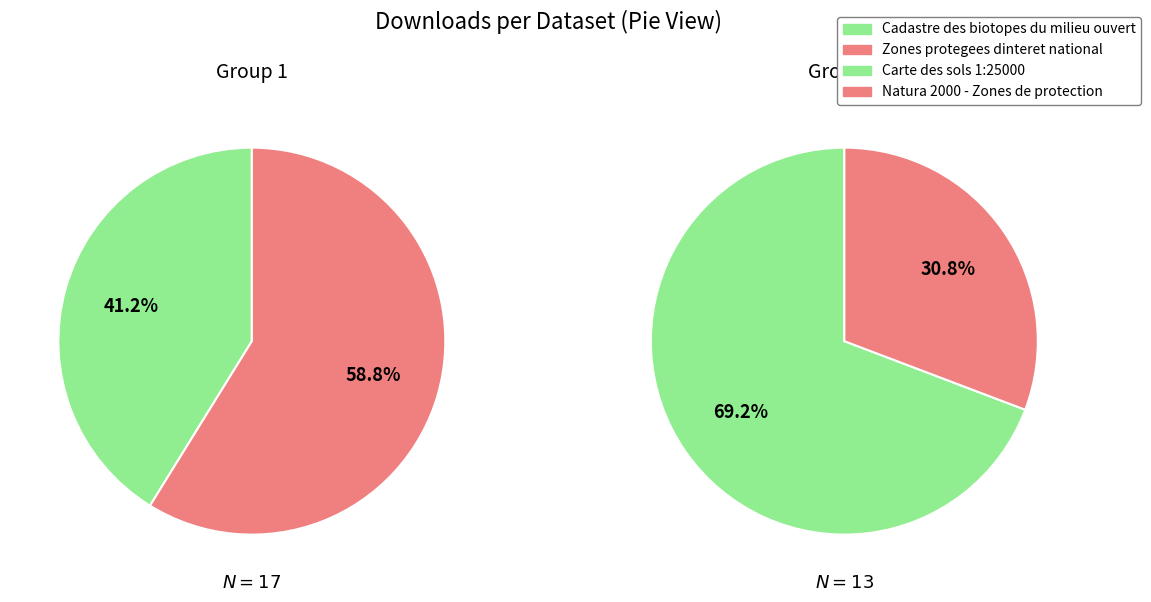

Which has a higher value, 2 or 3?

2